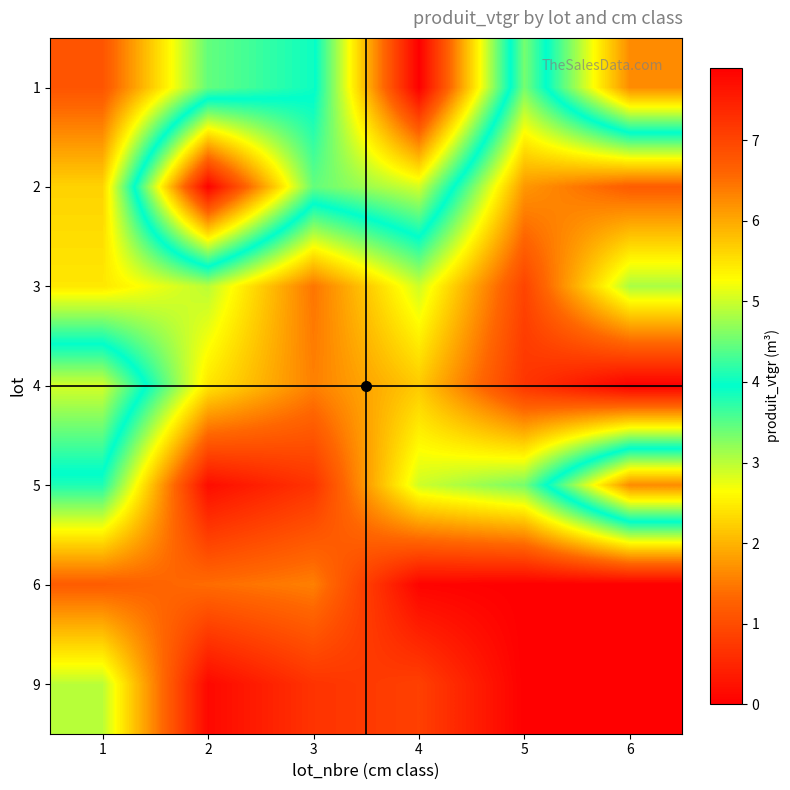

How many distinct data groups are displayed?

7